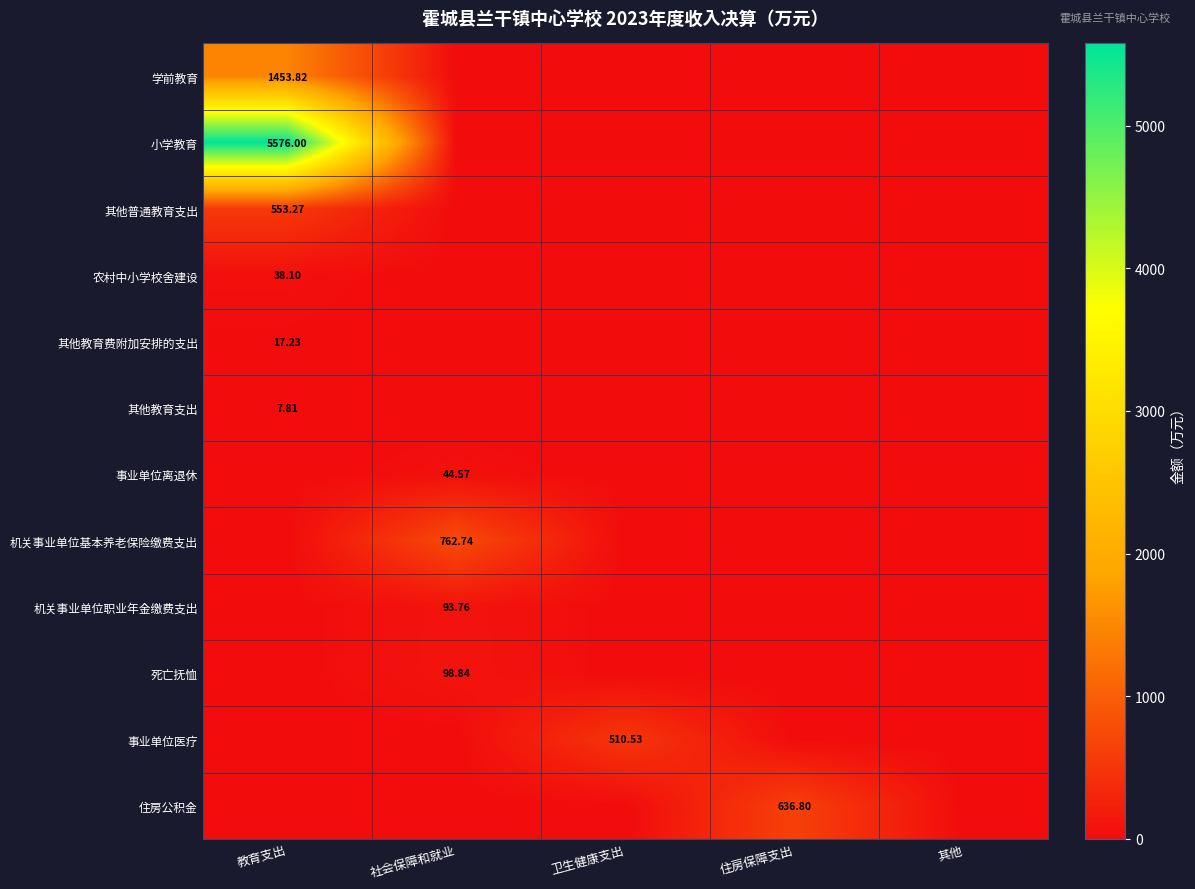

Which has a higher value, 卫生健康支出 or 教育支出?

教育支出